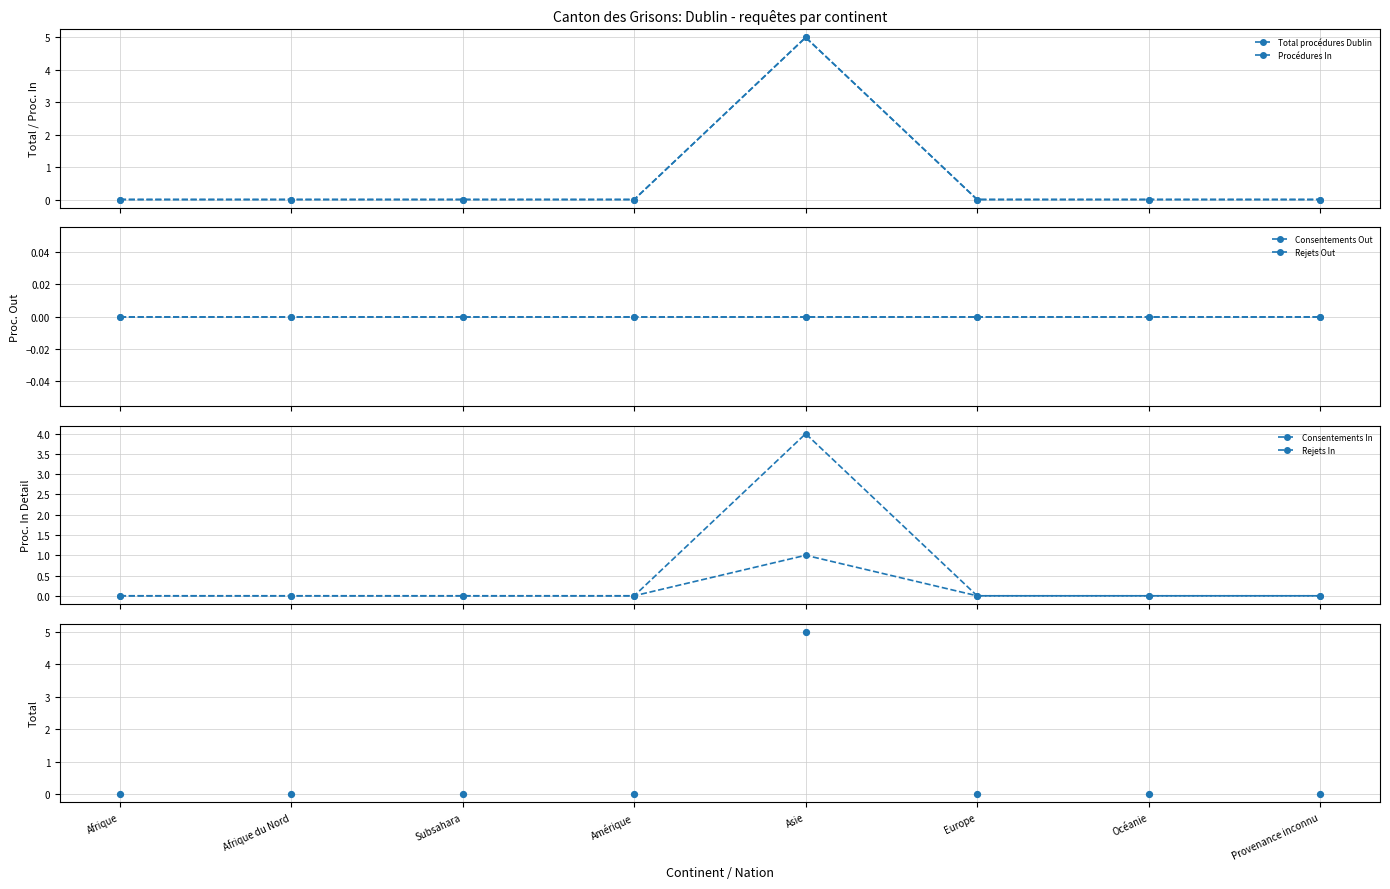

At how many categories does at least one series exceed 3?

1